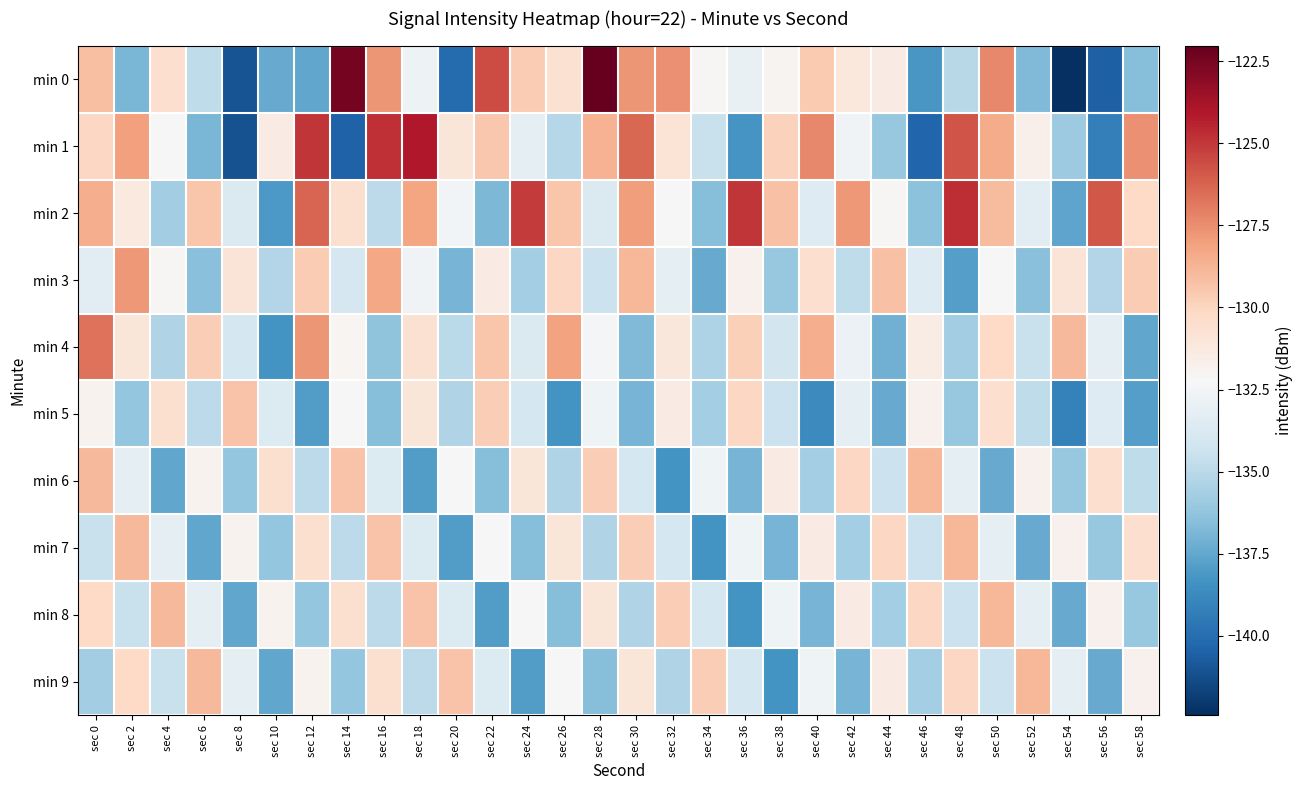

Which has a higher value, sec 50 or sec 2?

sec 50